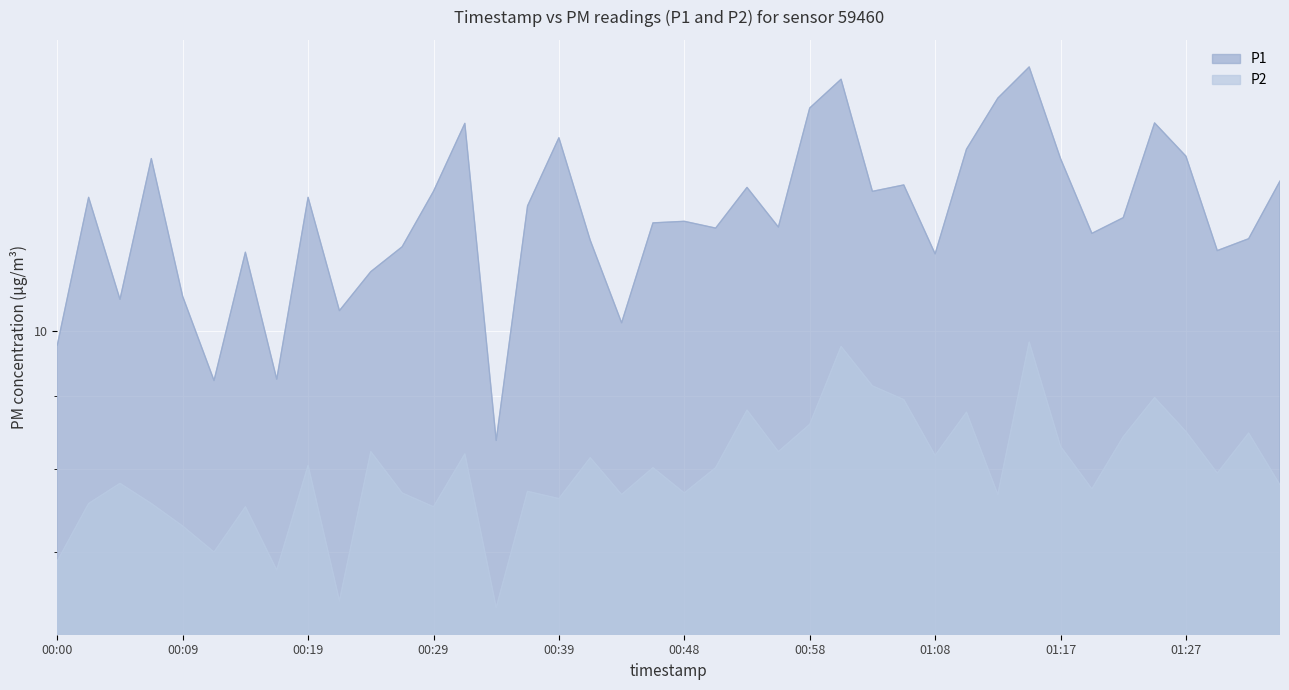

Between 01:03 and 01:10, which is larger?

01:10